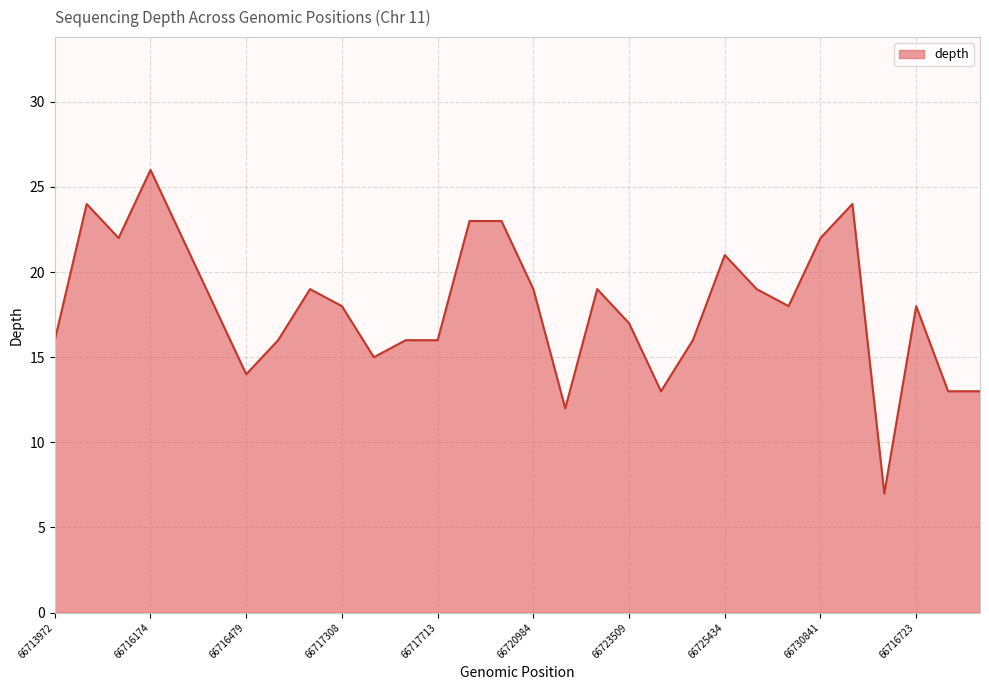

What is the maximum value shown in the chart?

26